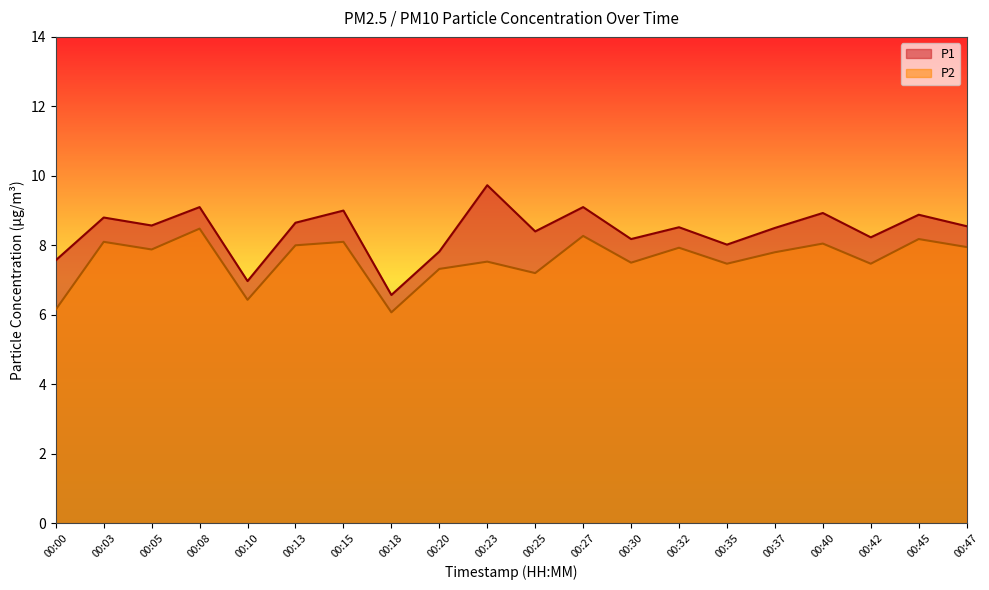

List the labels in order of P2 value, largest first.

00:08, 00:27, 00:45, 00:03, 00:15, 00:40, 00:13, 00:47, 00:32, 00:05, 00:37, 00:23, 00:30, 00:35, 00:42, 00:20, 00:25, 00:10, 00:00, 00:18